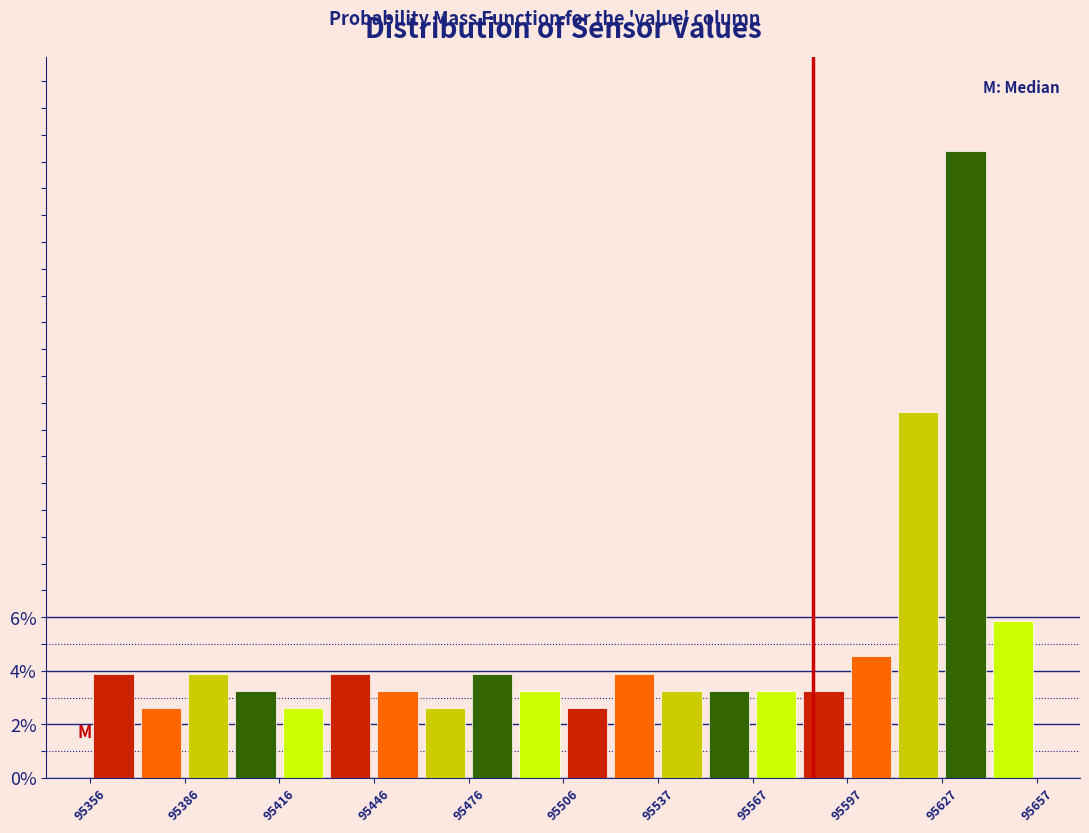

Around what value on the x-axis is the tallest bar? Give the approximate position of its centre, as read against the axis.

95635